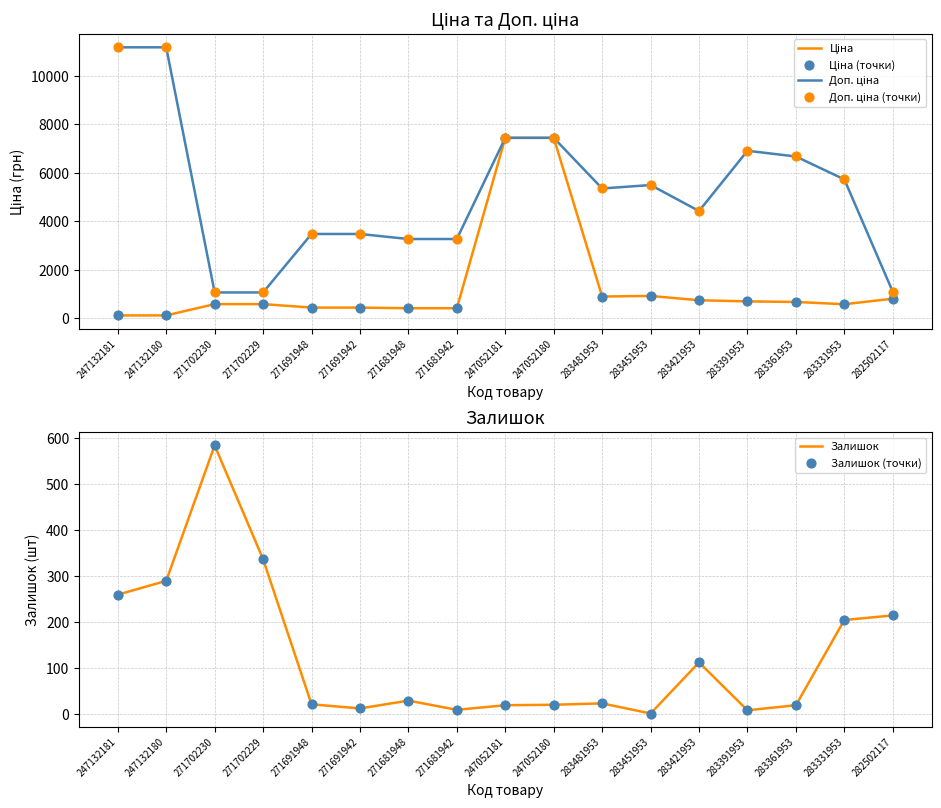

At how many categories does at least one series exceed 5524?

7